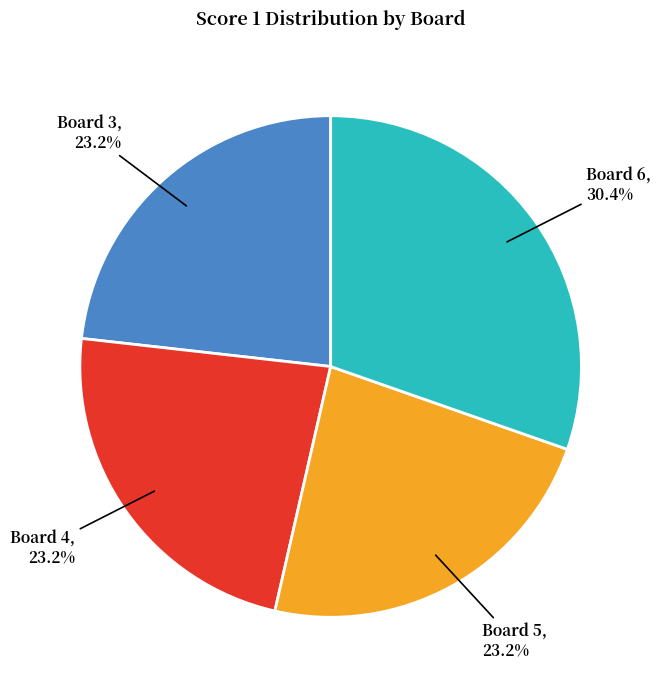

To the nearest percent, what is the average slice percentage?

25%